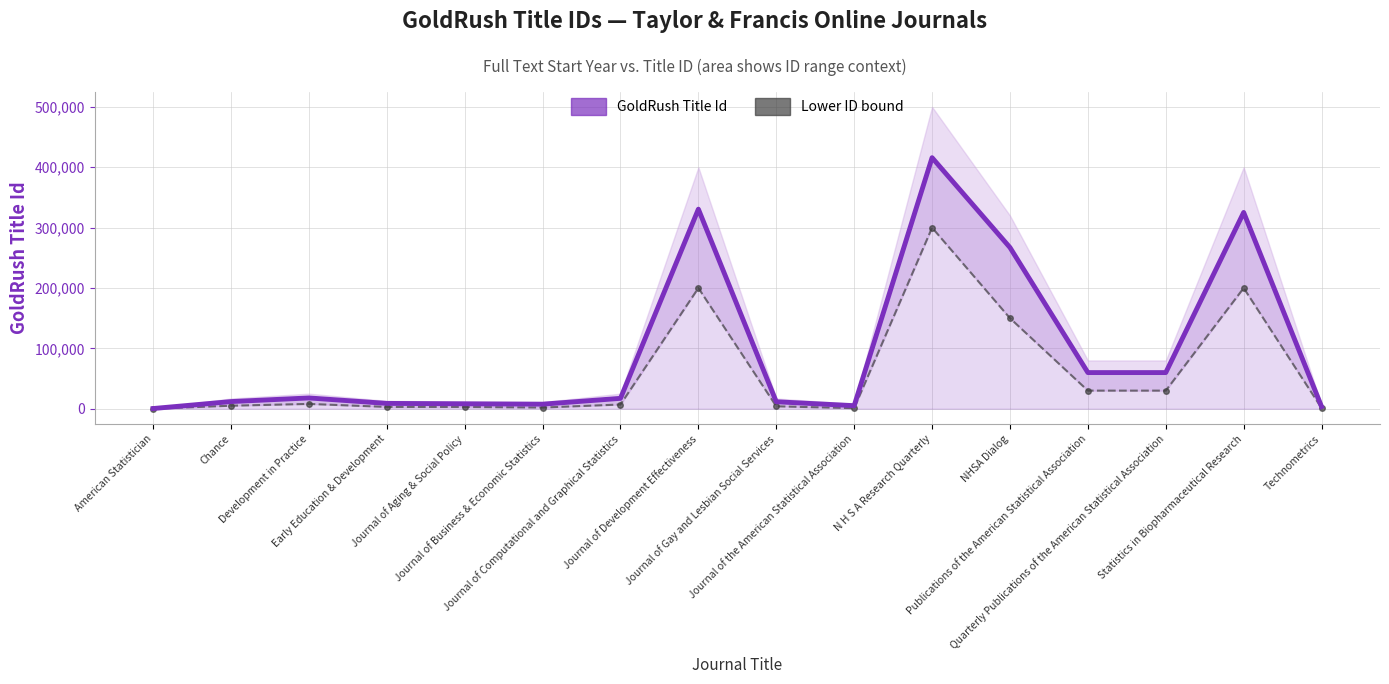

Which category has the lowest value across all series?

American Statistician